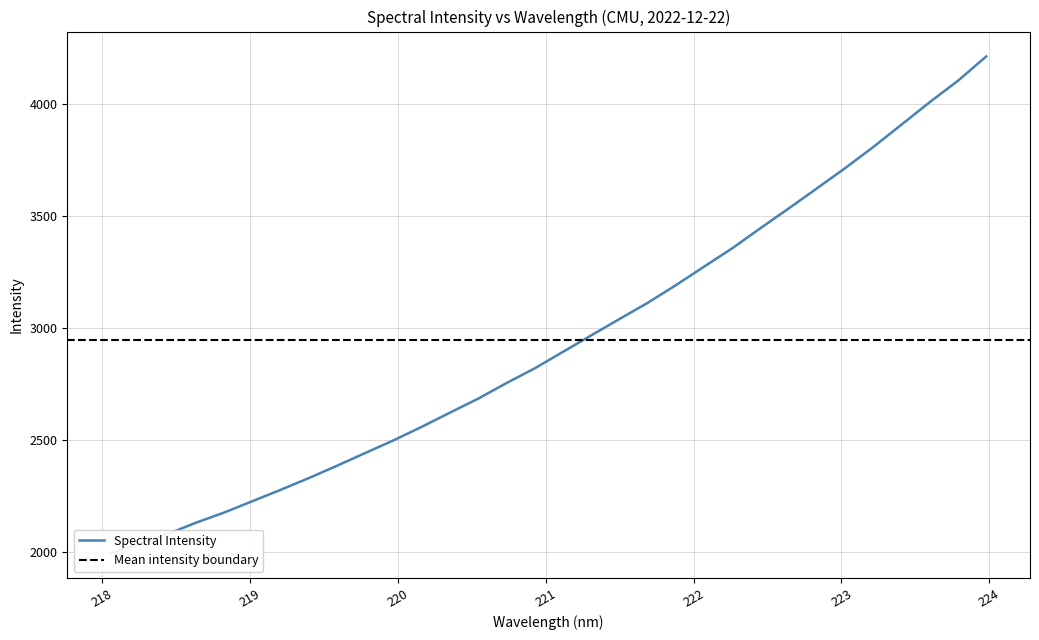

What is the smallest value displayed?

1993.7